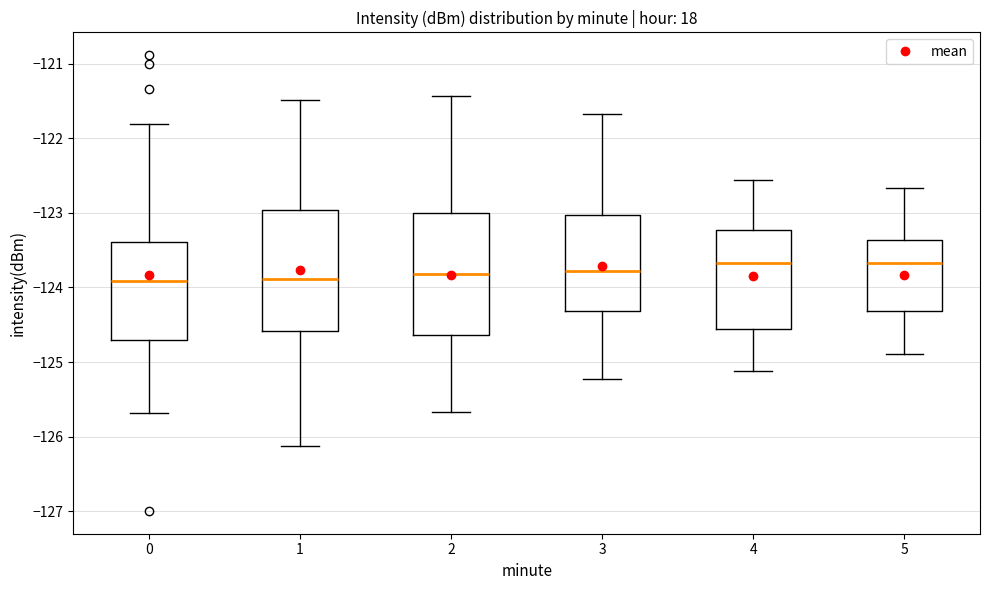

Reading left to right, read every box against the y-axis: the position of its median line, the range the box covers, and the ends of its whiskers. The values are not printed on the chart, so give them approximately, as read against the axis.

0: median -123.9, box -124.7 to -123.4, whiskers -125.7 to -121.8
1: median -123.9, box -124.6 to -123.0, whiskers -126.1 to -121.5
2: median -123.8, box -124.6 to -123.0, whiskers -125.7 to -121.4
3: median -123.8, box -124.3 to -123.0, whiskers -125.2 to -121.7
4: median -123.7, box -124.6 to -123.2, whiskers -125.1 to -122.6
5: median -123.7, box -124.3 to -123.4, whiskers -124.9 to -122.7